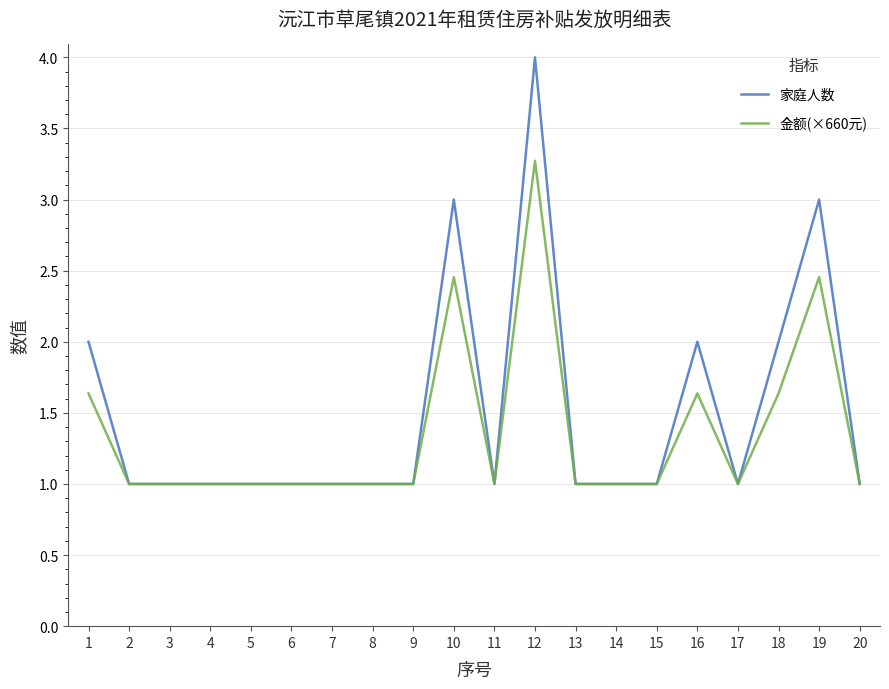

What is the approximate value of 家庭人数 at 19?

3.0